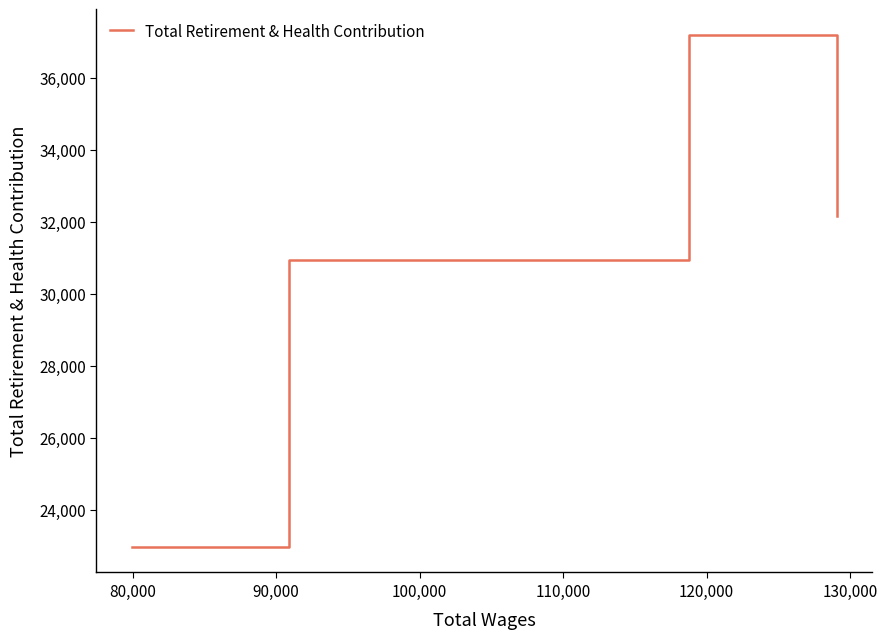

How many distinct data groups are displayed?

1